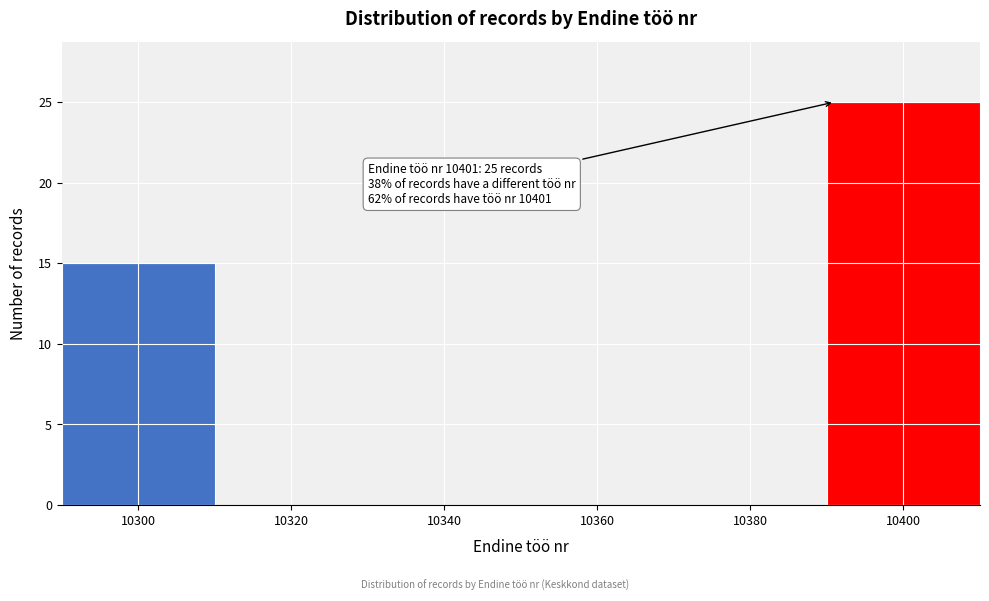

Reading right to left, transcribe all the data shown in this chart.

10400=25	10380=0	10360=0	10340=0	10320=0	10300=15